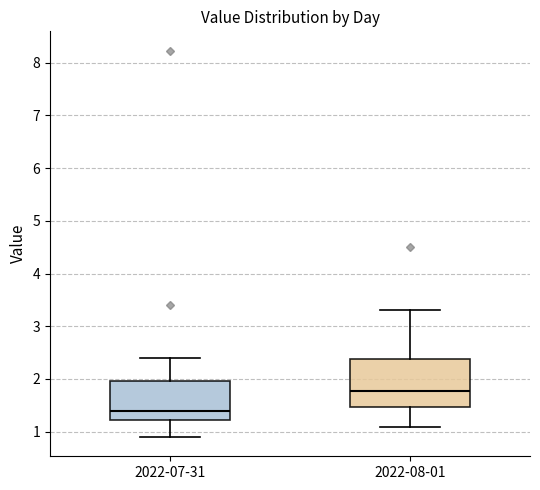

Reading left to right, transcribe this box plot: for each box, give where its median line is, the range the box spans, and where its two whiskers end, as read against the y-axis. The values are not printed on the chart, so give them approximately, as read against the axis.

2022-07-31: median 1.4, box 1.2 to 2.0, whiskers 0.9 to 2.4
2022-08-01: median 1.8, box 1.5 to 2.4, whiskers 1.1 to 3.3